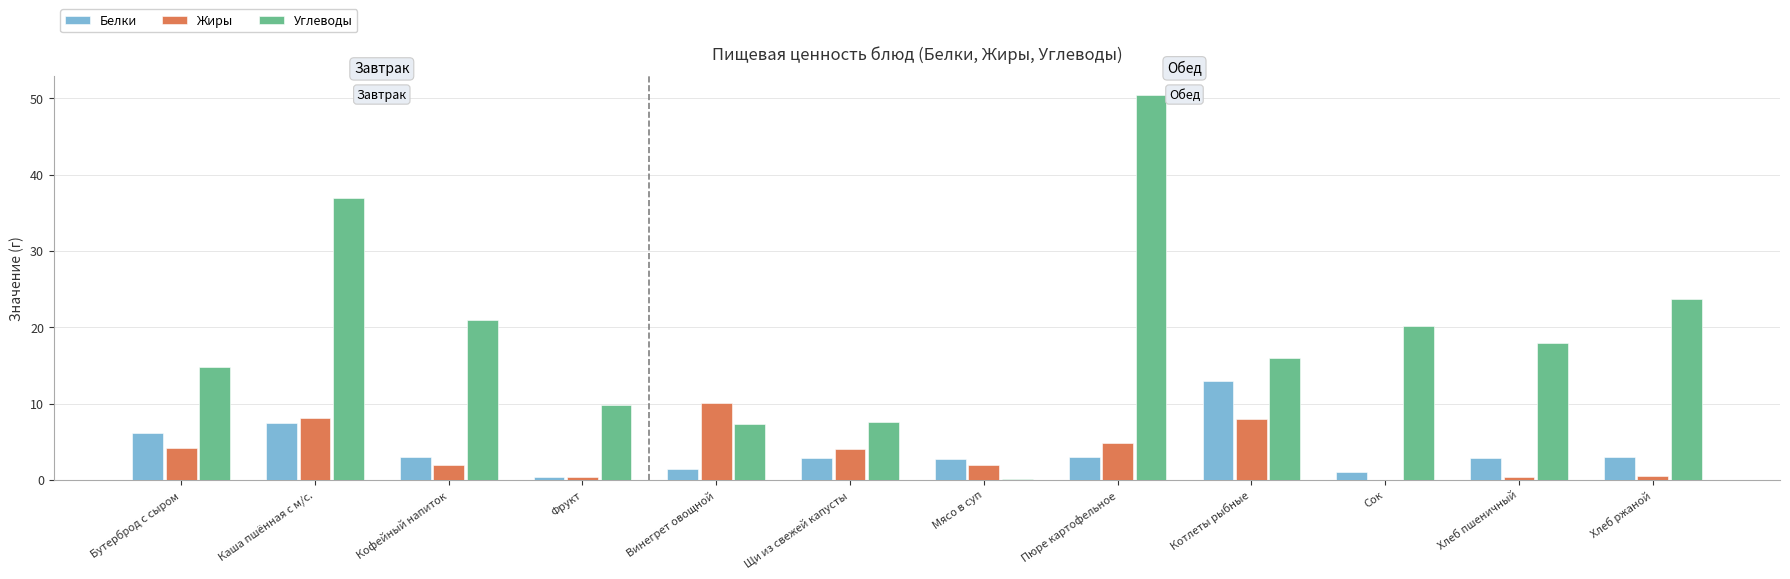

Is it true that Углеводы equals 9.8 at Фрукт?

True